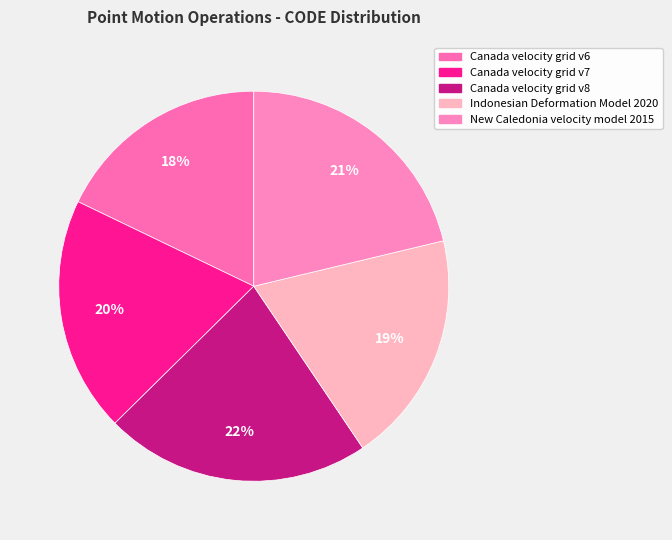

How many slices are in this pie chart?

5